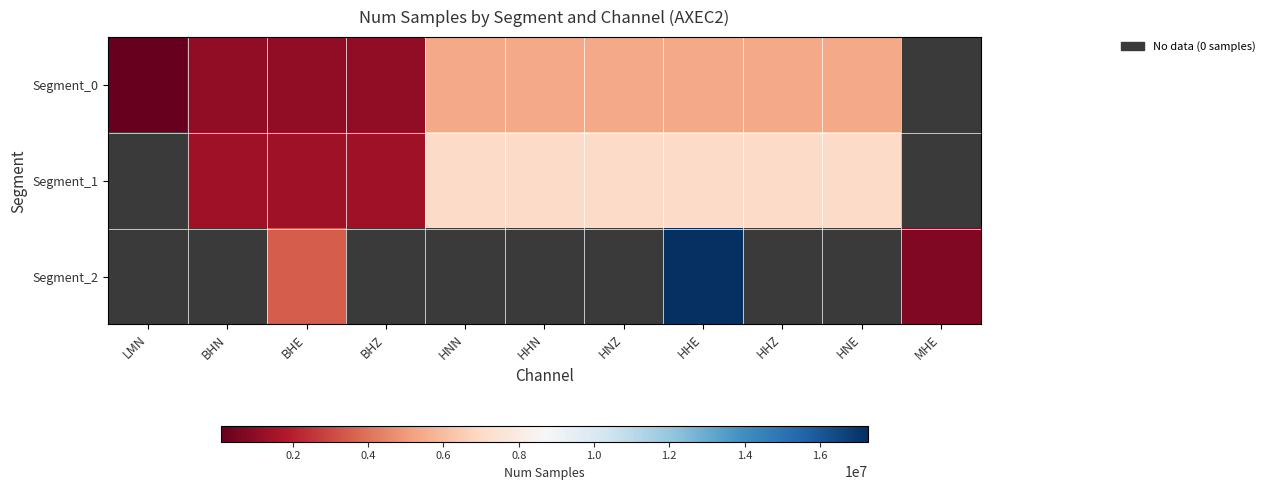

Is the value of Segment_2 at HNZ greater than the value of Segment_0 at LMN?

No